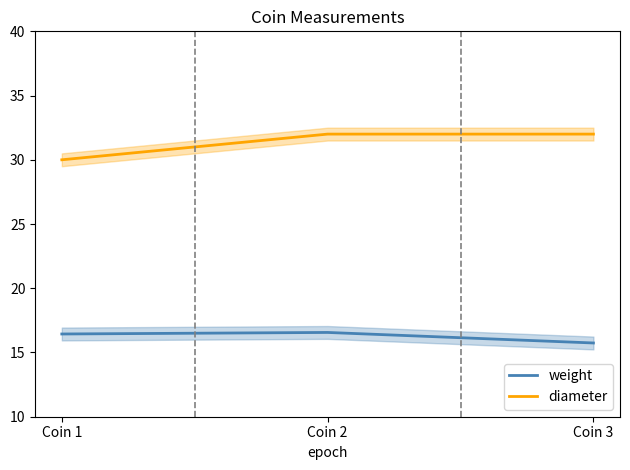

What are all the series names shown in the legend?

weight, diameter